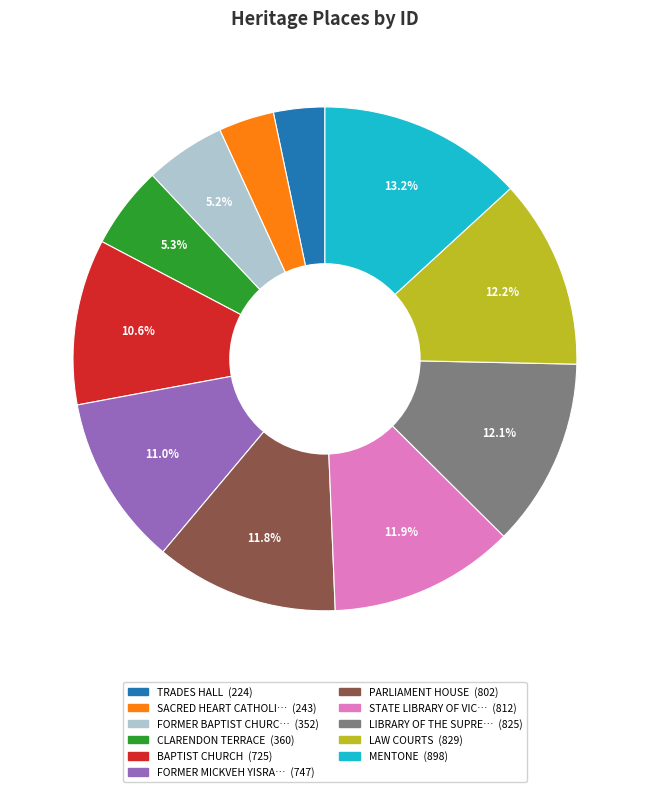

Is there a majority slice in this chart?

No